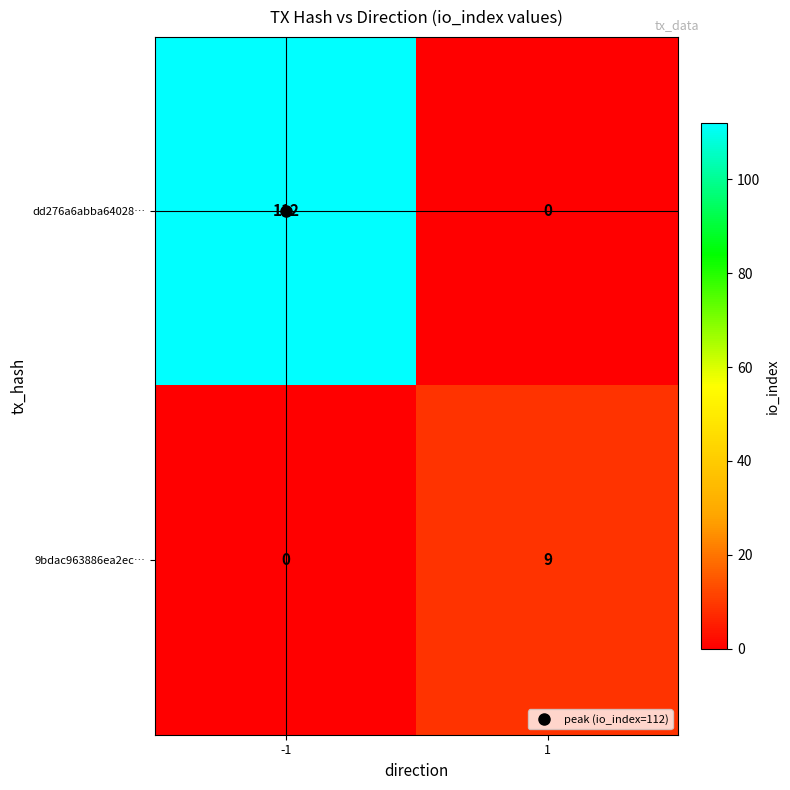

List the series in order of their overall mean, lowest first.

9bdac963886ea2ec…, dd276a6abba64028…